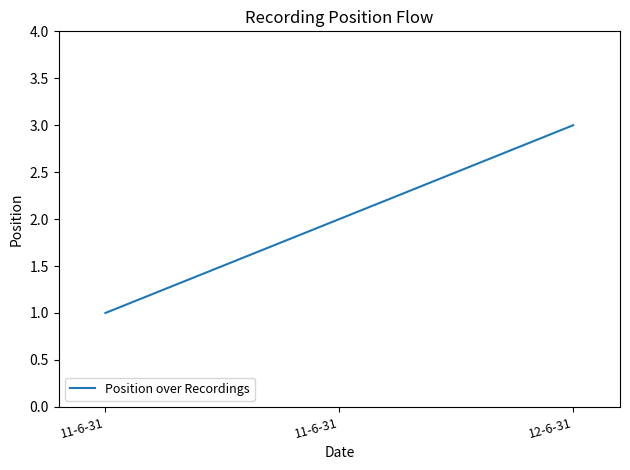

Does the chart have visible grid lines?

No